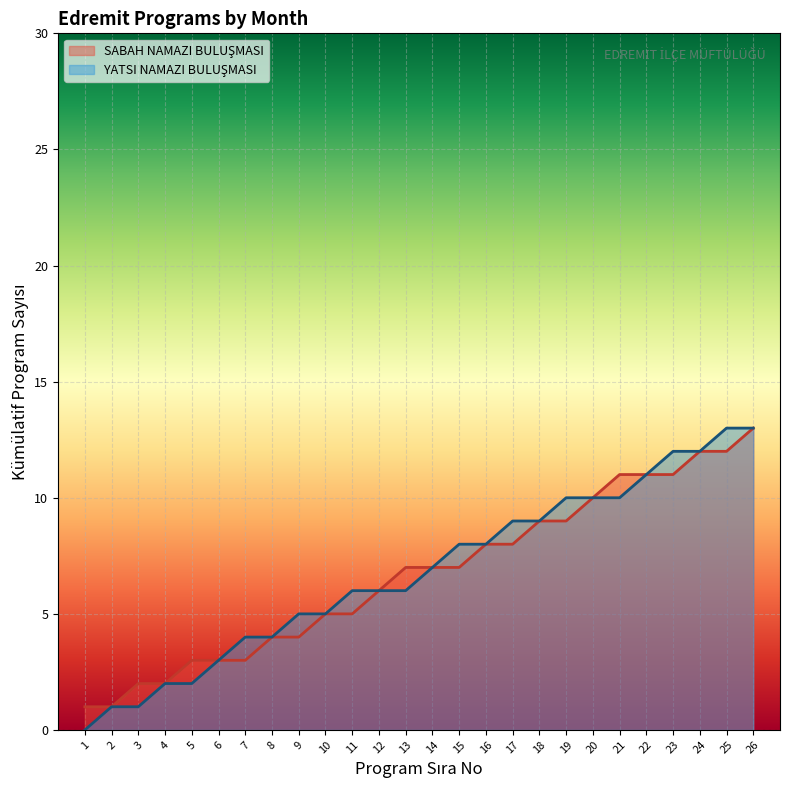

How many lines are shown in the chart?

2